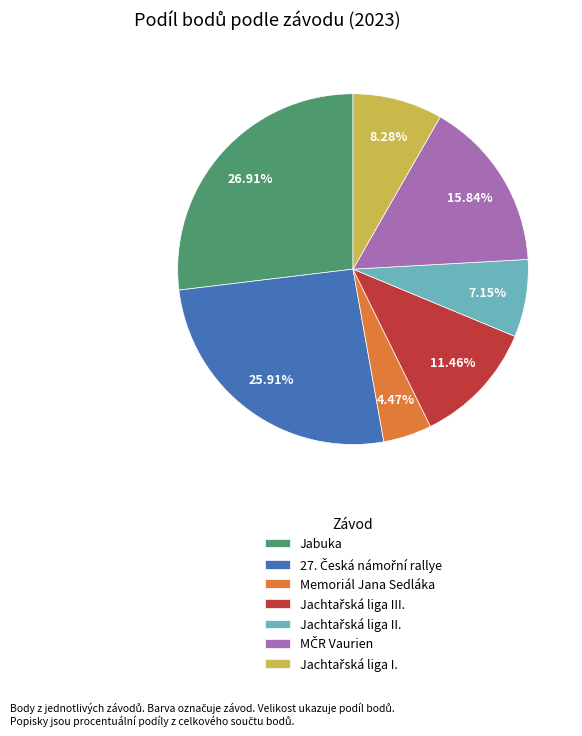

Is there any slice that represents more than half of the pie?

No